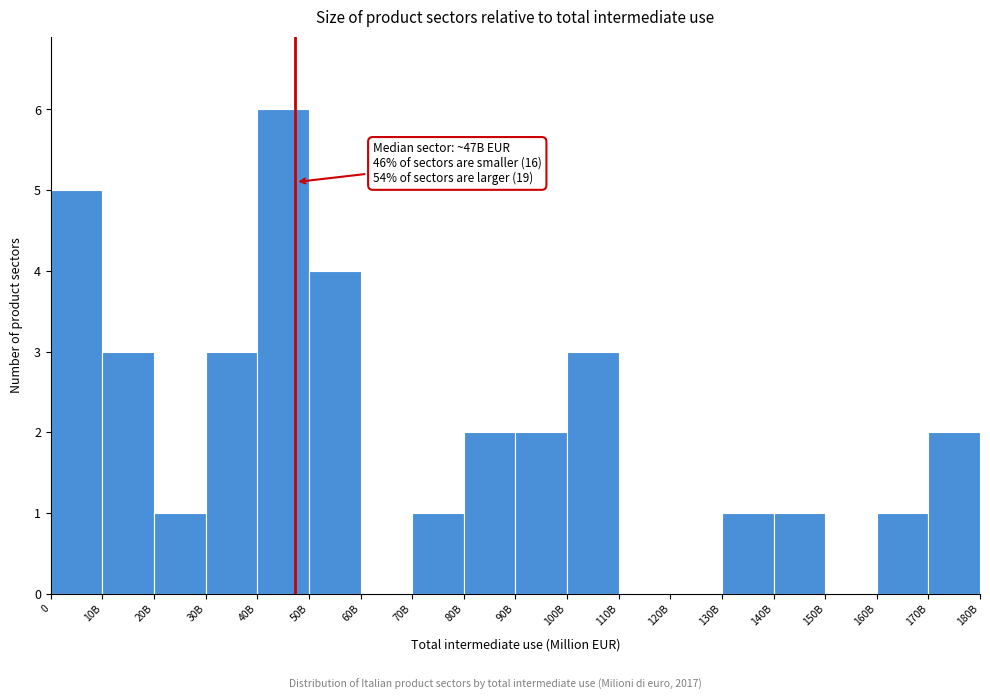

Reading left to right, what are all the values shown in this chart?

0=5	10B=3	20B=1	30B=3	40B=6	50B=4	60B=0	70B=1	80B=2	90B=2	100B=3	110B=0	120B=0	130B=1	140B=1	150B=0	160B=1	170B=2